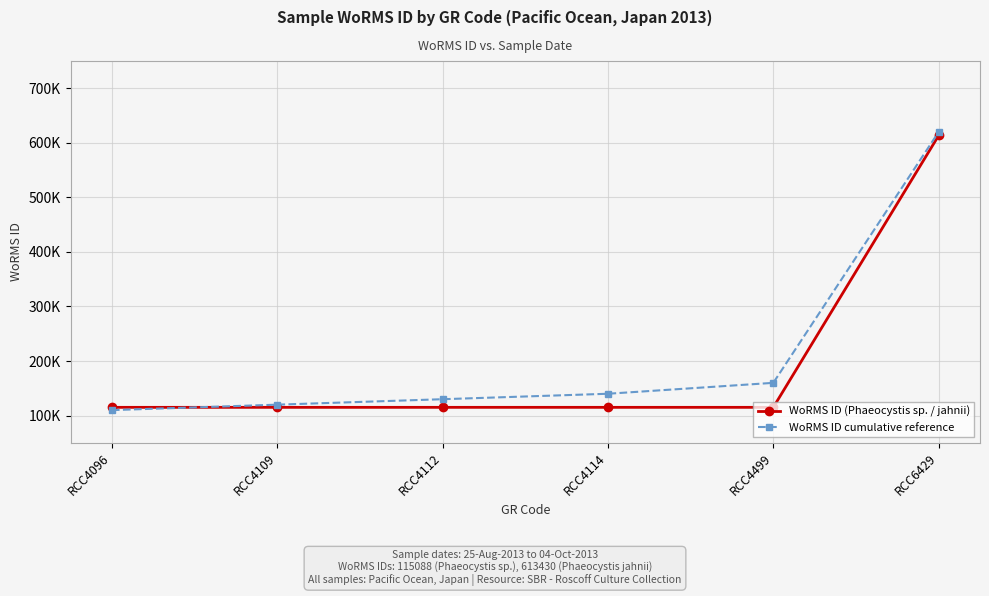

What are all the series names shown in the legend?

WoRMS ID (Phaeocystis sp. / jahnii), WoRMS ID cumulative reference